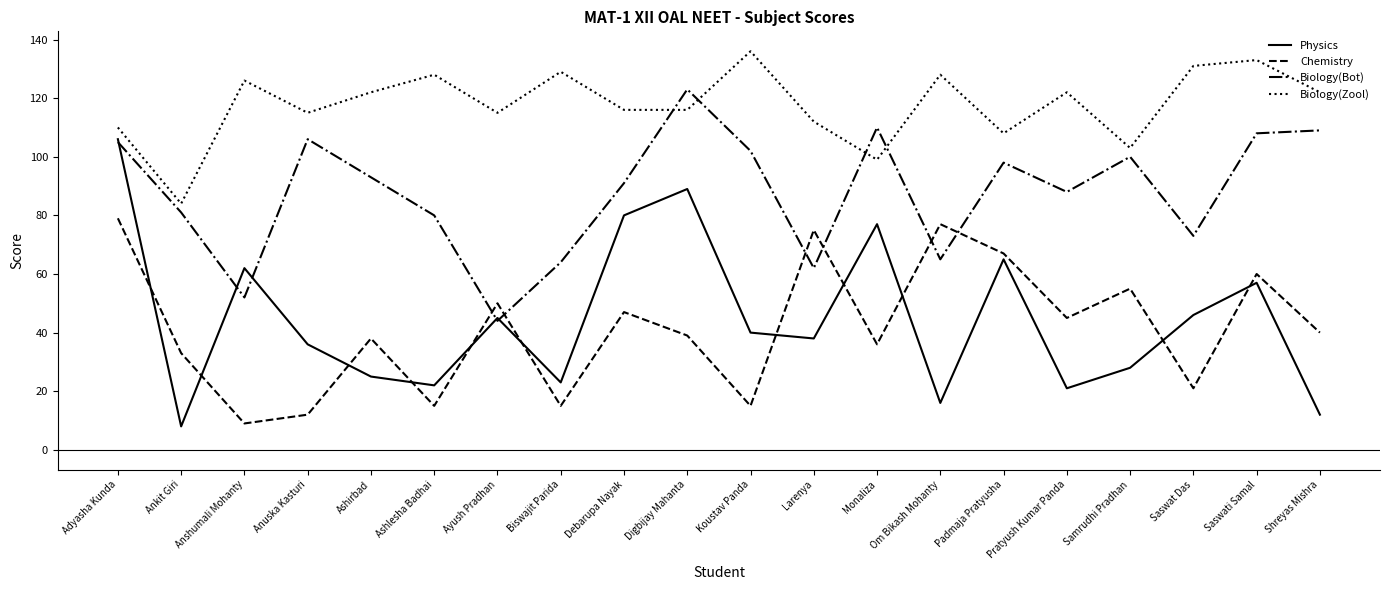

True or false: Physics and Biology(Zool) cross at least once.

False